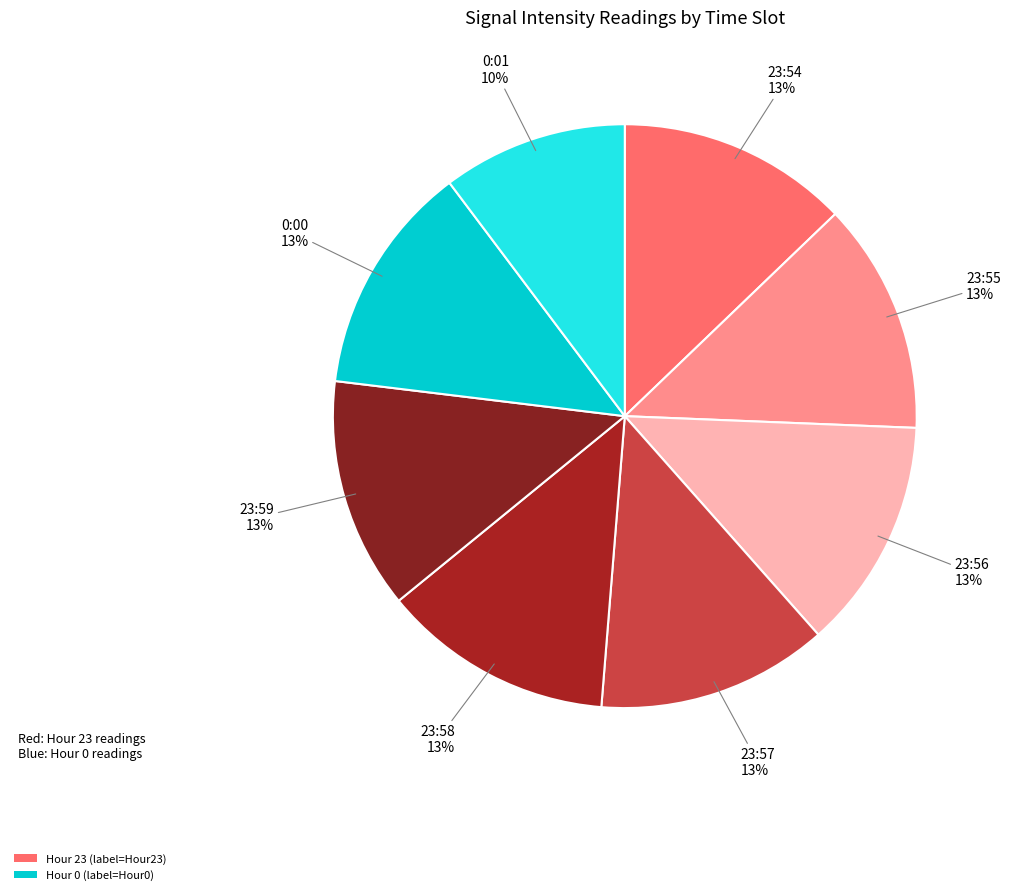

Count the number of slices in the pie.

8